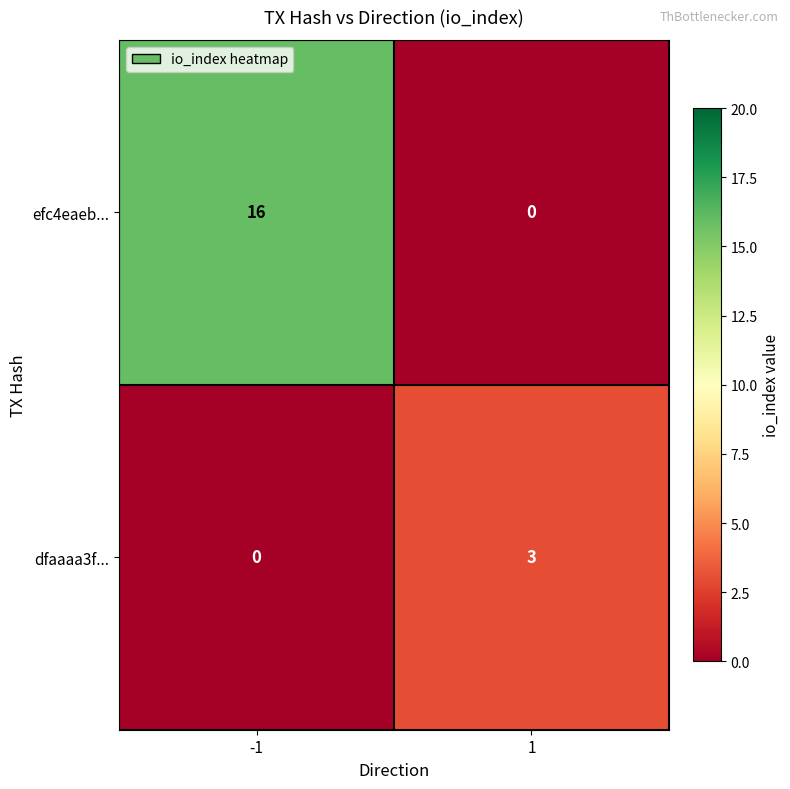

List the series in order of their peak value, lowest first.

dfaaaa3f..., efc4eaeb...